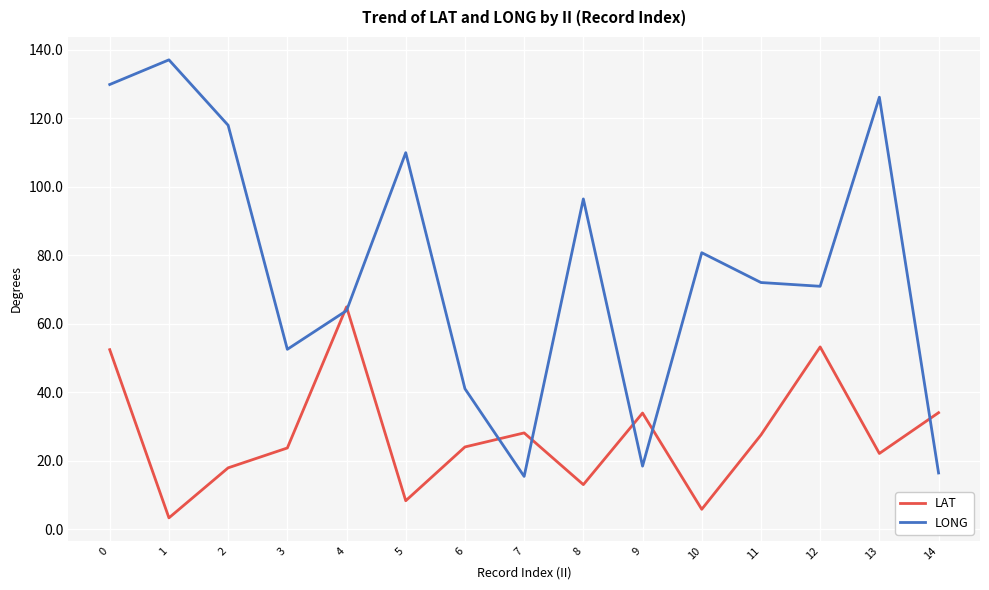

Rank the series by their maximum value, from highest to lowest.

LONG, LAT